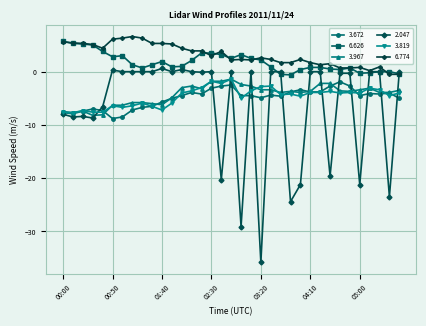

True or false: 6.626 has more than 2 points higher than both neighbors.

True